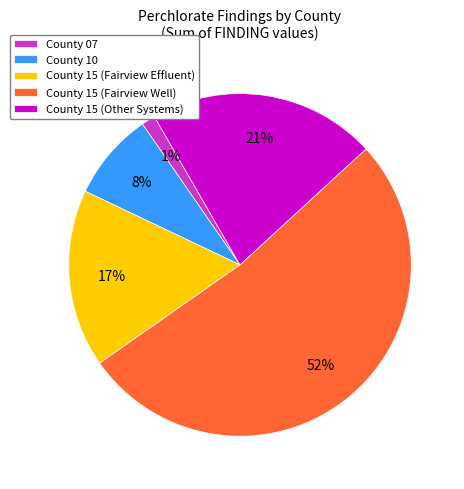

To the nearest percent, what is the average slice percentage?

20%